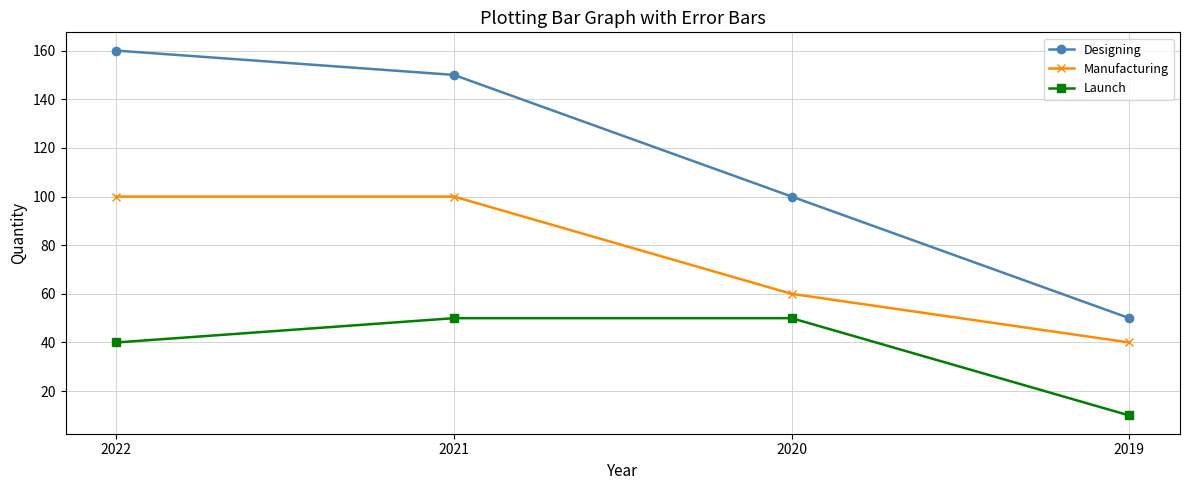

Reading left to right, list all the values displayed in this chart.

Designing: 160	150	100	50
Manufacturing: 100	100	60	40
Launch: 40	50	50	10